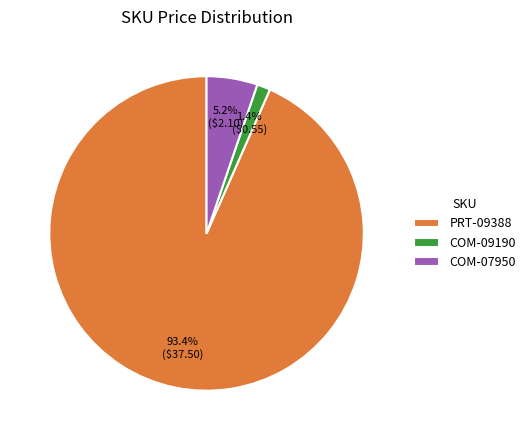

Which category has the biggest portion of the pie?

PRT-09388